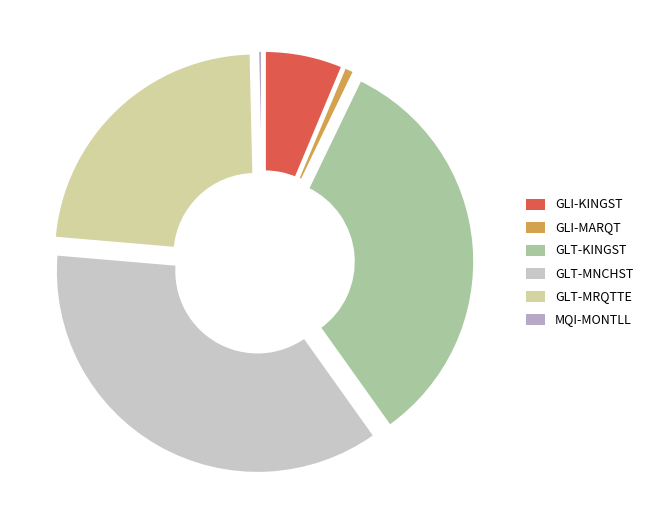

Does GLI-KINGST account for over 50% of the chart?

No